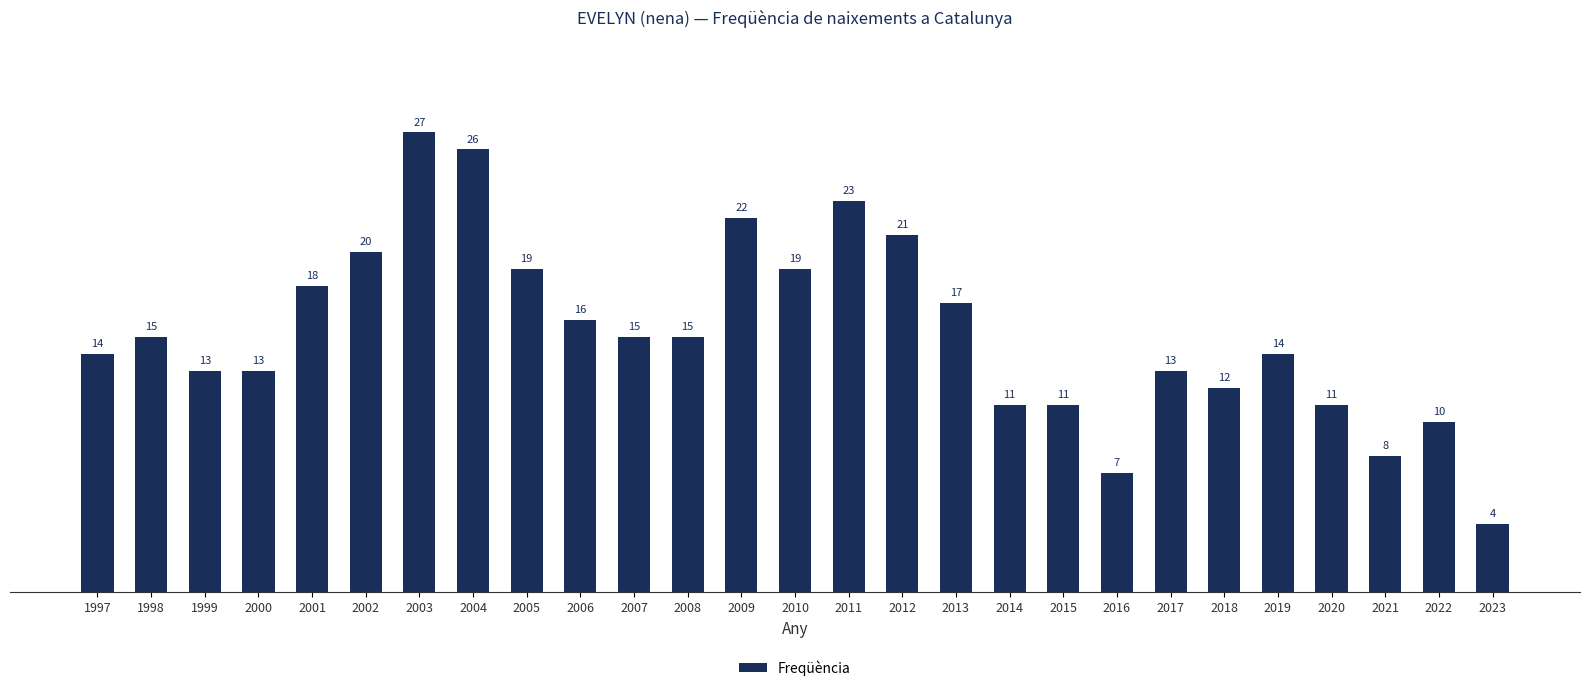

What is the average value?

15